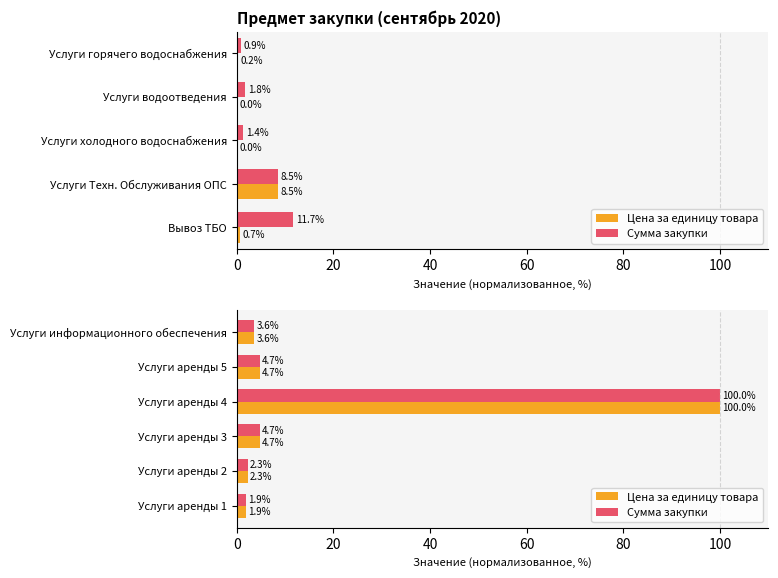

Is the value of Цена за единицу товара at 20 greater than the value of Сумма закупки at 40?

No